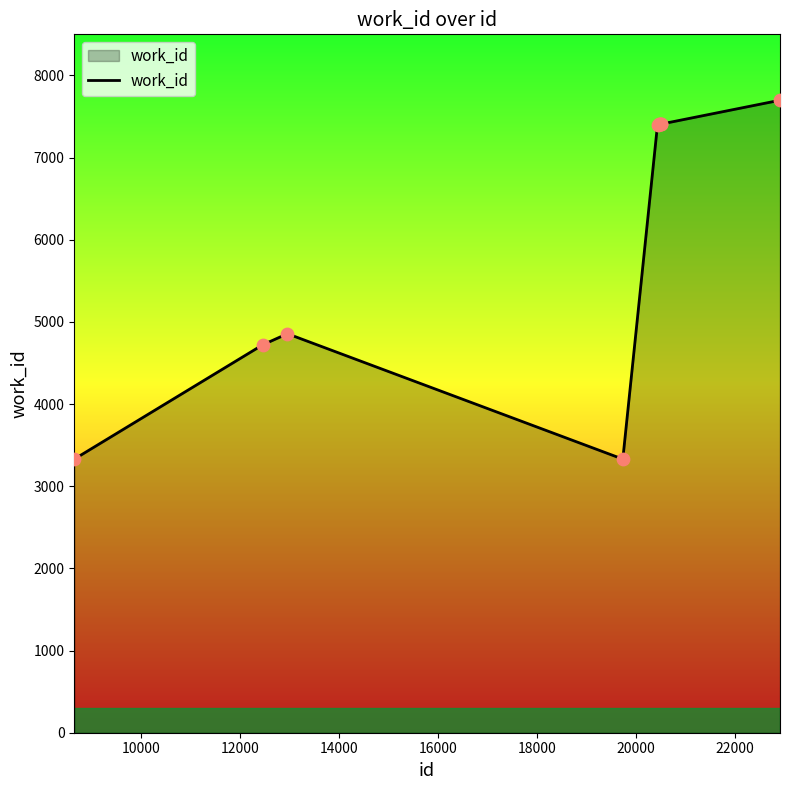

What is the difference between the maximum and minimum values?

4368